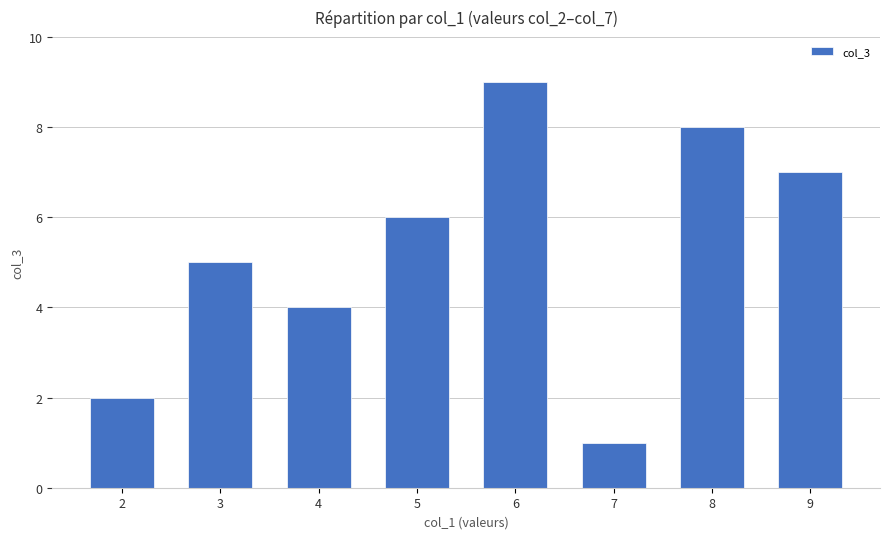

Which category has the lowest value across all series?

7